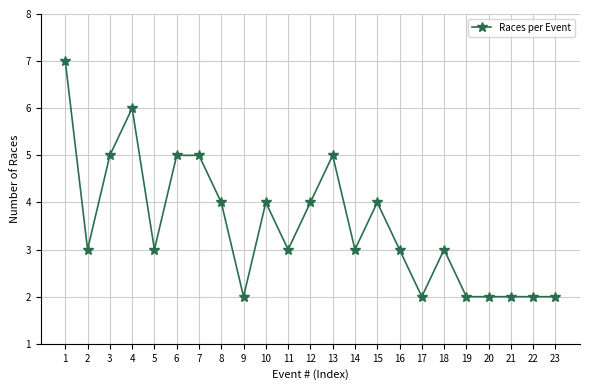

What is the difference between the second highest and minimum values?

4